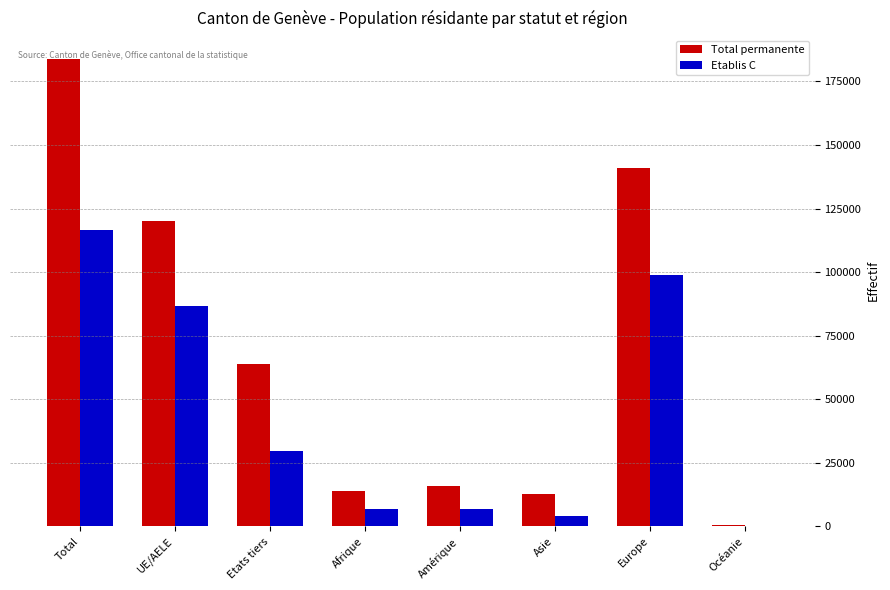

What is the average value of the Total permanente series?

68971